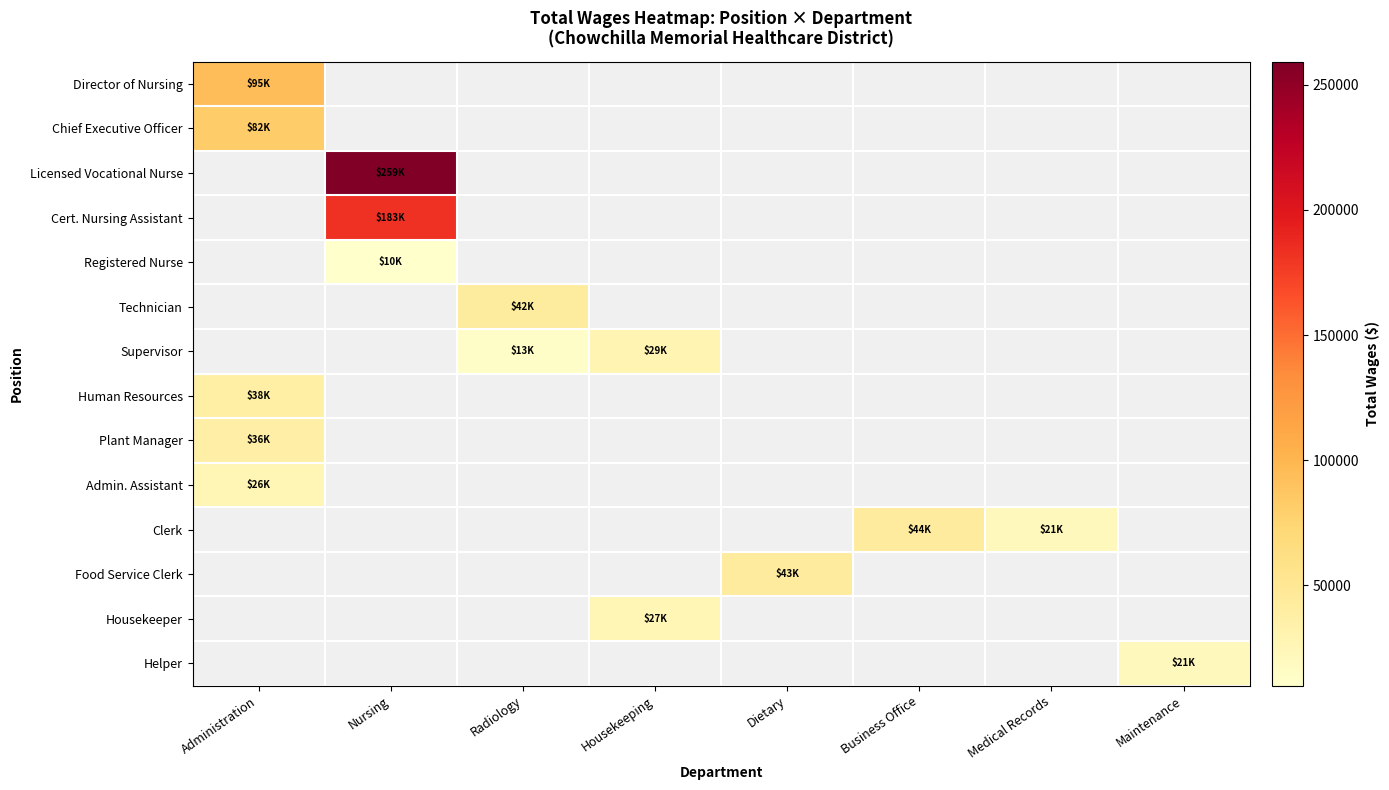

At which category does the chart reach its peak across all series?

Nursing